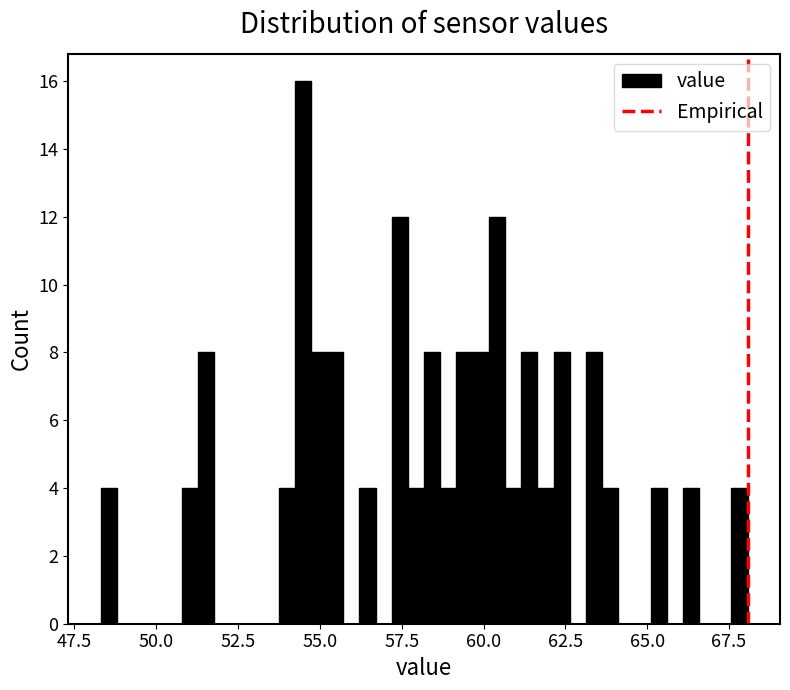

Around what value on the x-axis is the tallest bar? Give the approximate position of its centre, as read against the axis.

54.5